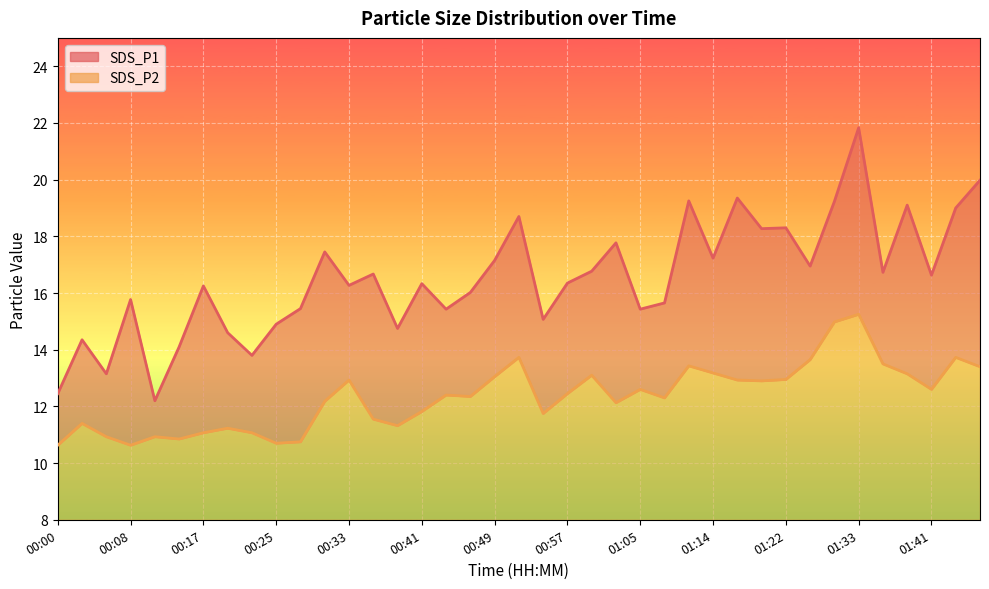

List the labels in order of SDS_P2 value, largest first.

01:33, 01:30, 00:51, 01:44, 01:25, 01:36, 01:11, 01:47, 01:14, 01:39, 01:00, 00:49, 01:22, 00:33, 01:17, 01:19, 01:05, 01:41, 00:57, 00:43, 00:46, 01:08, 00:30, 01:03, 00:41, 00:54, 00:36, 00:02, 00:38, 00:19, 00:17, 00:22, 00:05, 00:11, 00:14, 00:28, 00:25, 00:00, 00:08